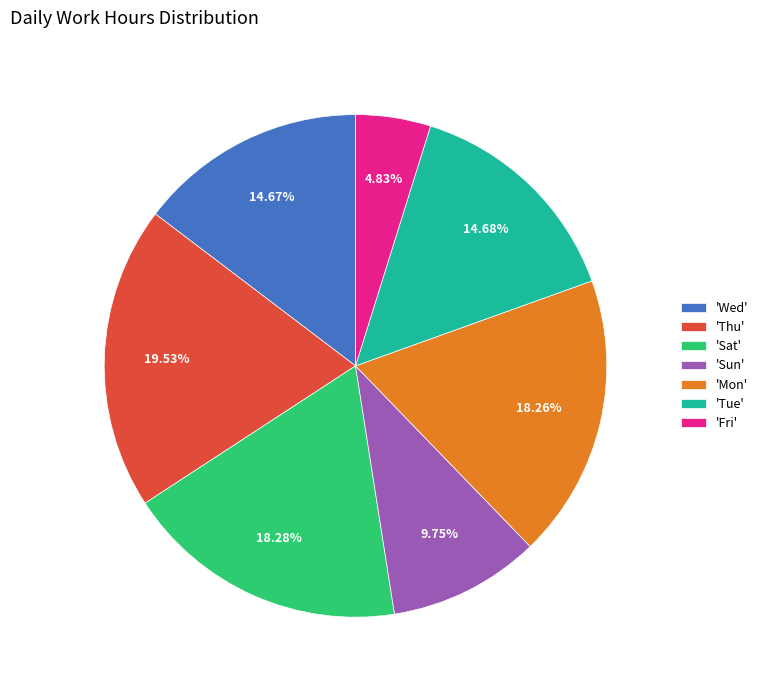

Does any single category account for the majority?

No